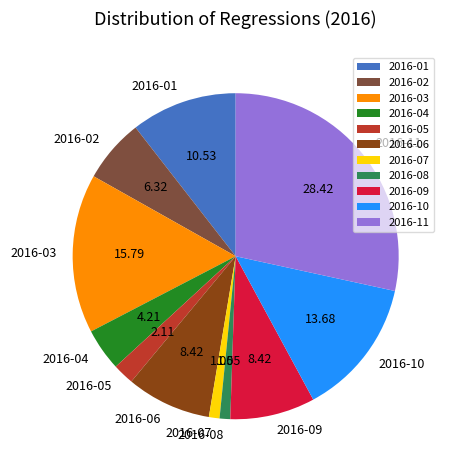

Is there any slice that represents more than half of the pie?

No